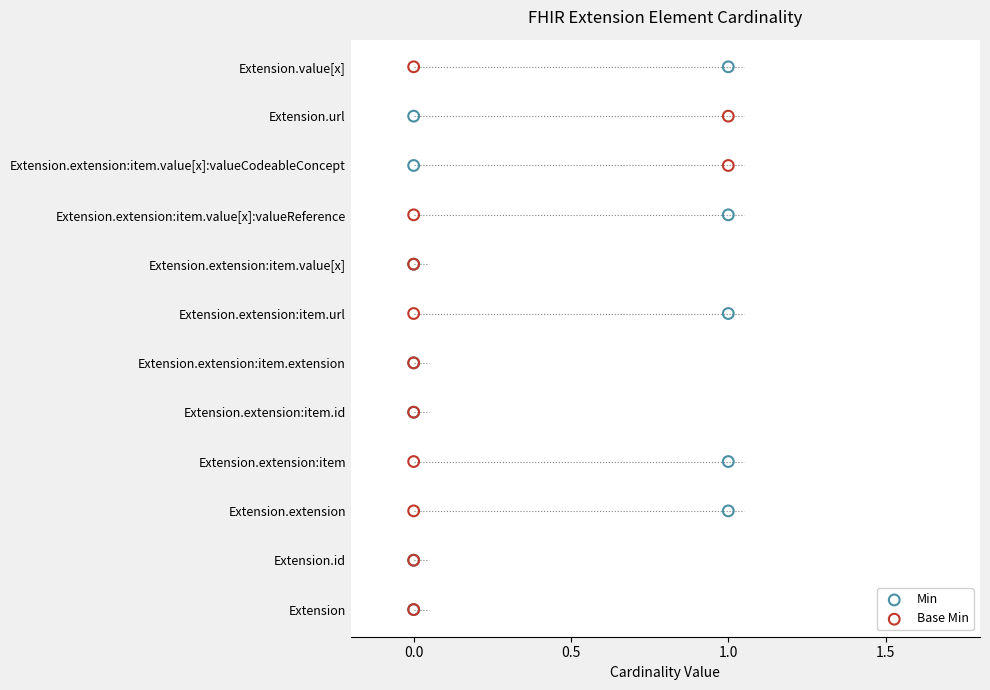

What are all the series names shown in the legend?

Min, Base Min